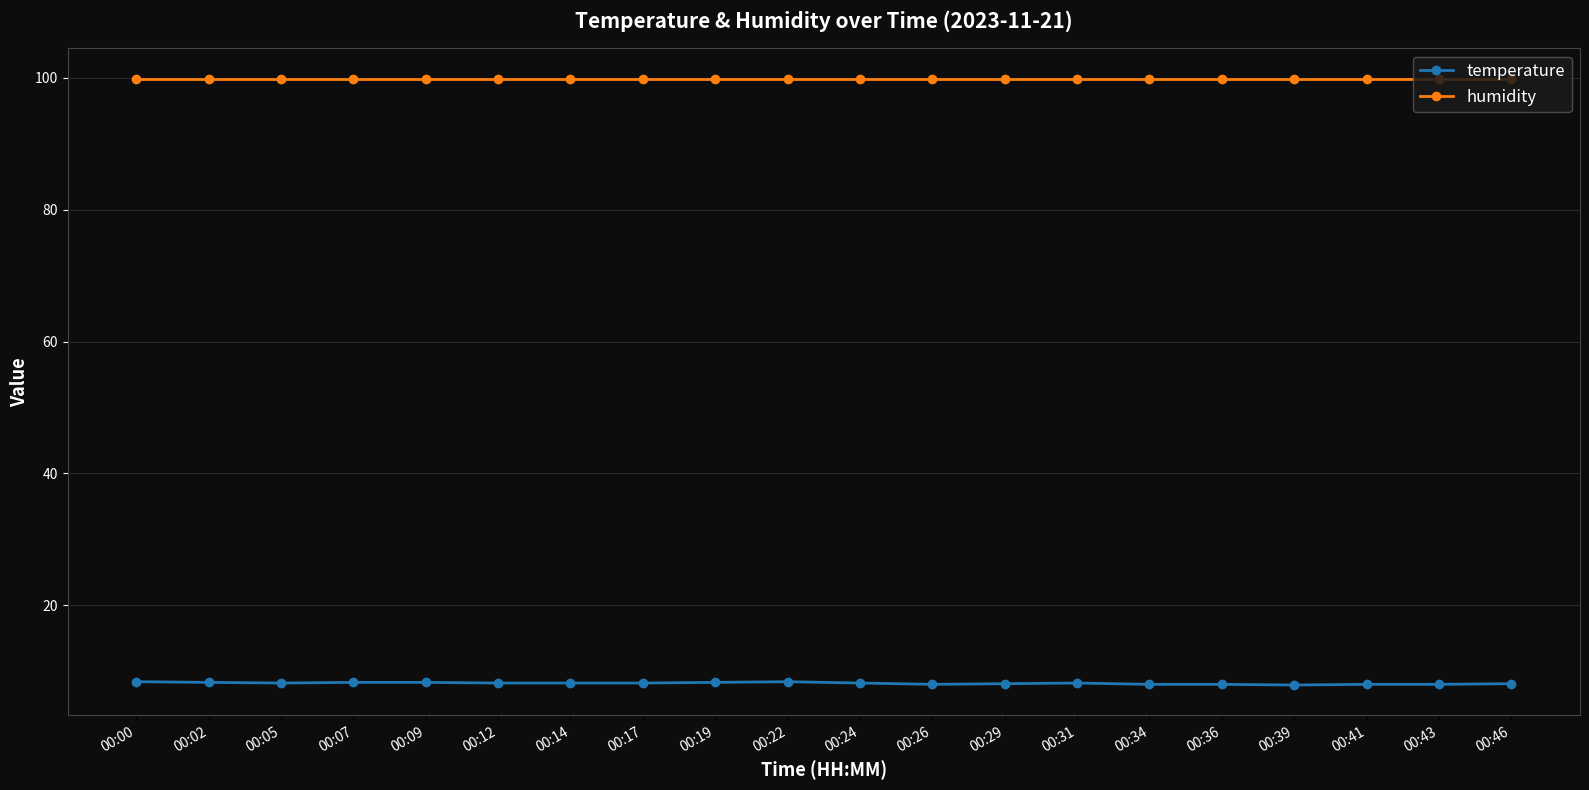

At how many categories does at least one series exceed 28?

20